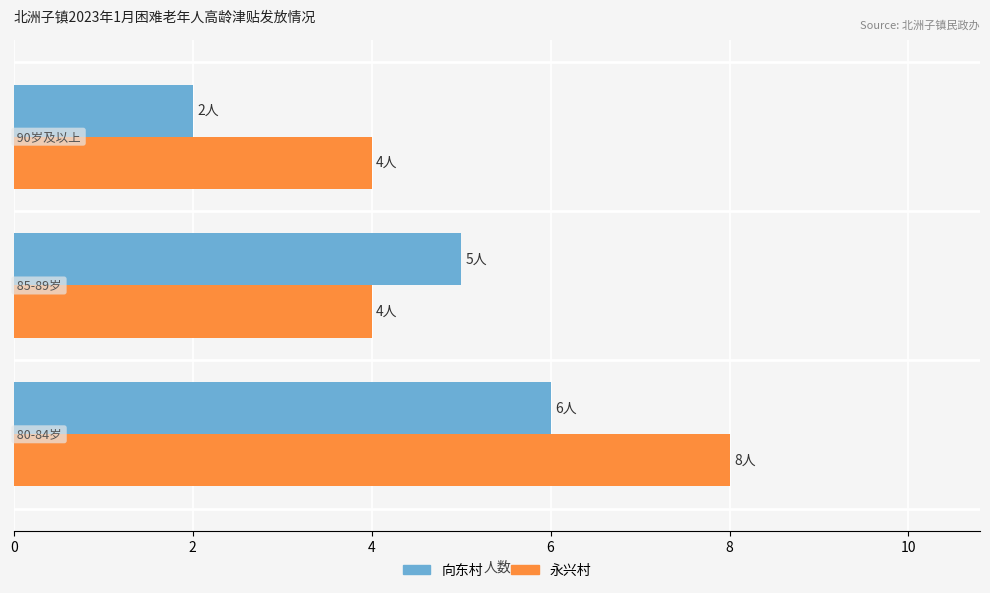

How many data points does each series have?

3